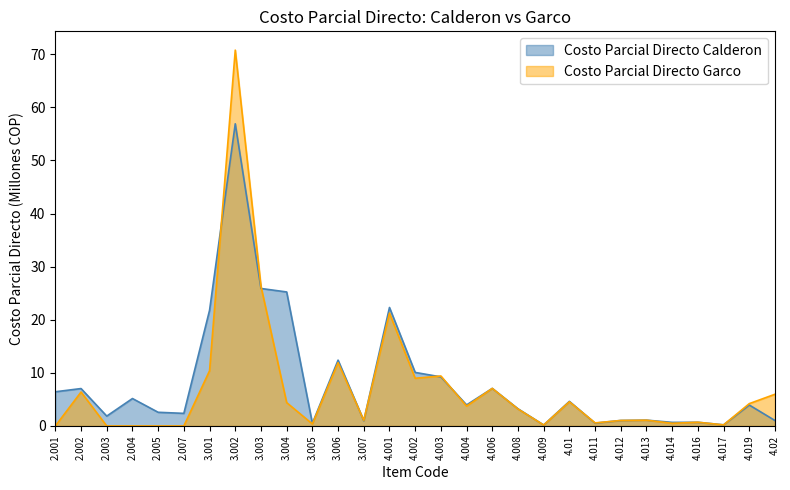

Rank the categories by Costo Parcial Directo Garco value from lowest to highest.

2.001, 2.003, 2.004, 2.005, 2.007, 4.009, 4.017, 3.005, 4.014, 4.011, 4.016, 4.012, 3.007, 4.013, 4.008, 4.004, 4.019, 3.004, 4.01, 4.02, 2.002, 4.006, 4.002, 4.003, 3.001, 3.006, 4.001, 3.003, 3.002